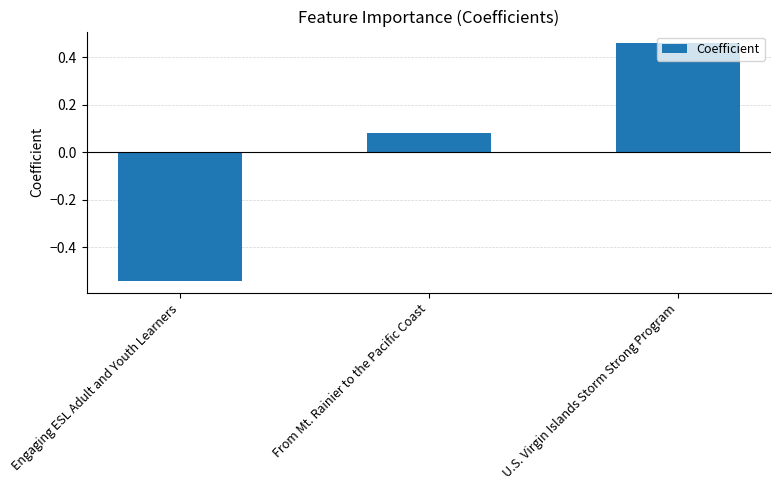

What position from the right is Engaging ESL Adult and Youth Learners?

3